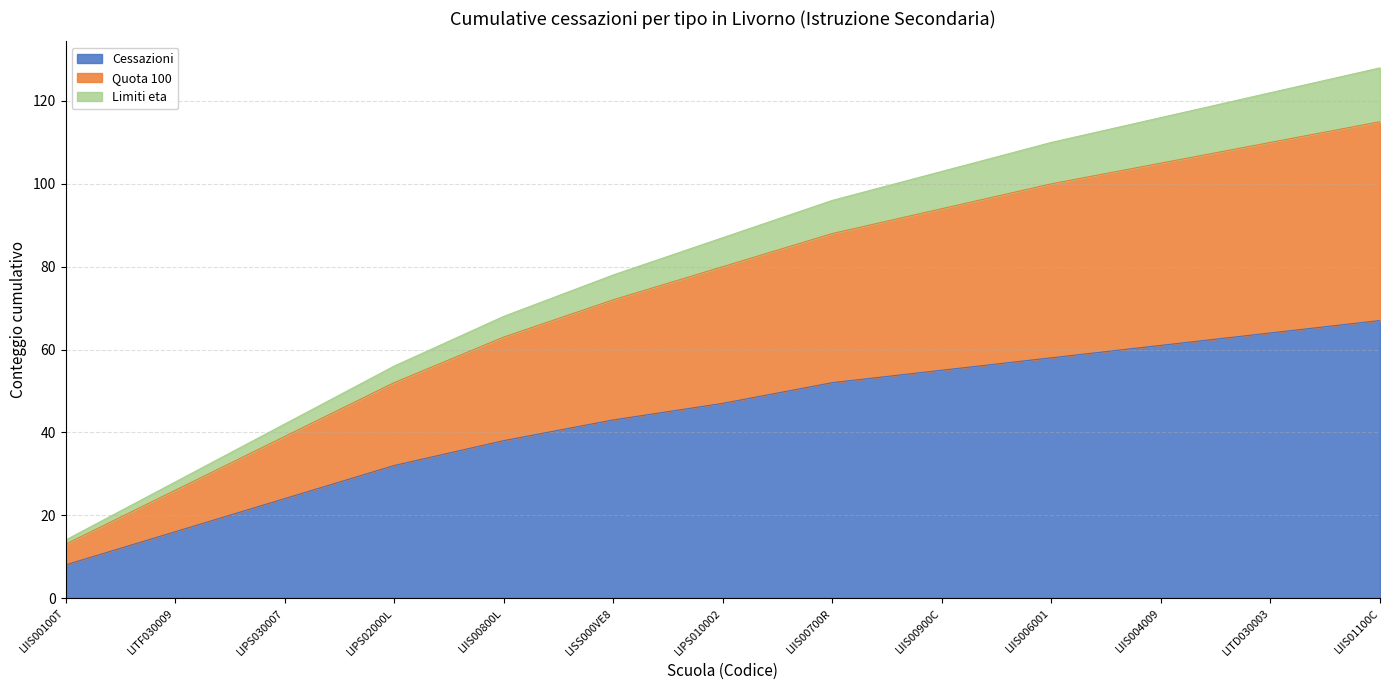

What is the total value across all series at LITD030003?

122